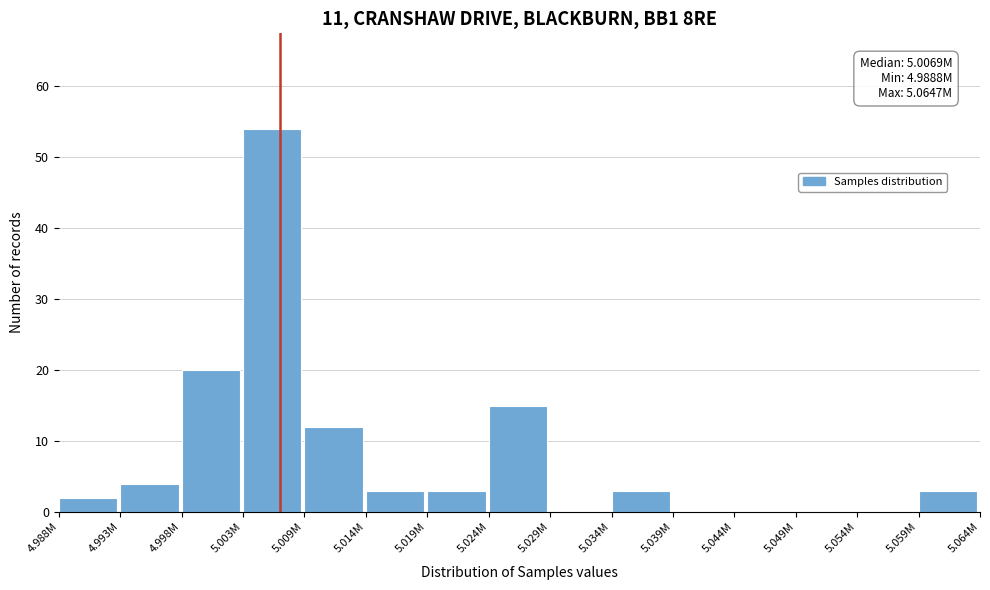

Reading left to right, extract all data points from this chart.

4.988M=2	4.993M=4	4.998M=20	5.003M=54	5.009M=12	5.014M=3	5.019M=3	5.024M=15	5.029M=0	5.034M=3	5.039M=0	5.044M=0	5.049M=0	5.054M=0	5.059M=3